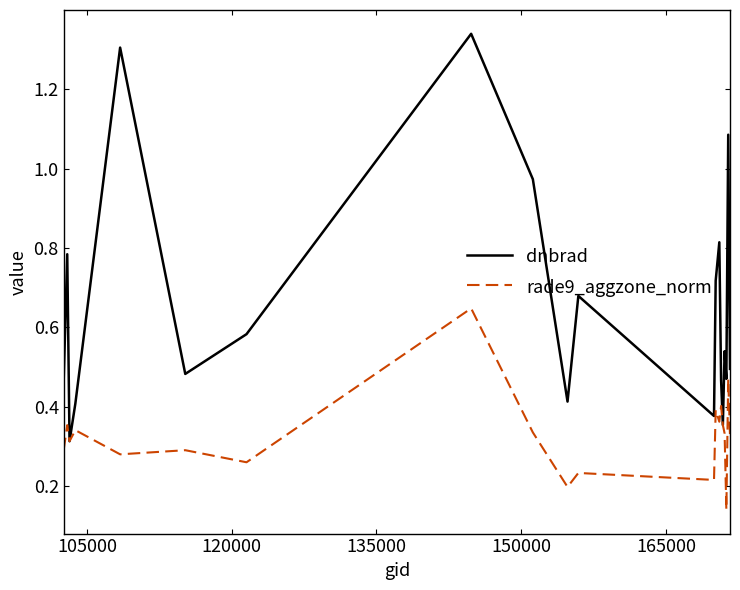

Which series has the largest range (max minus min)?

dnbrad